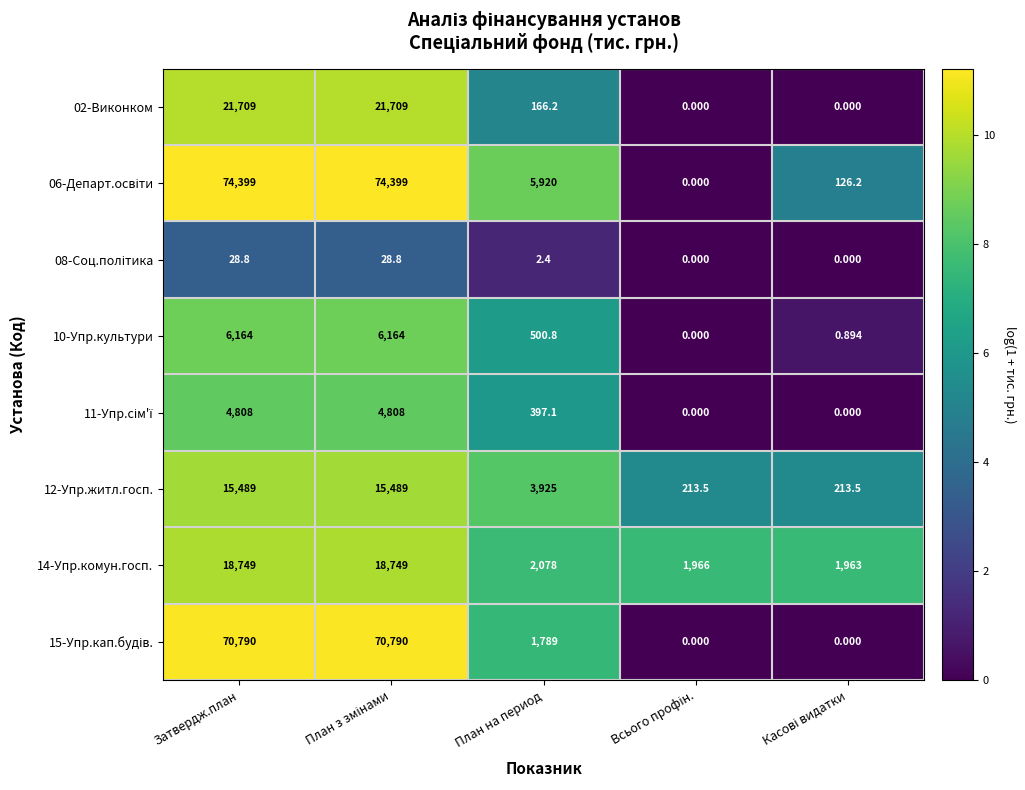

Where does the 12-Упр.житл.госп. series first go above 3925?

Затвердж.план